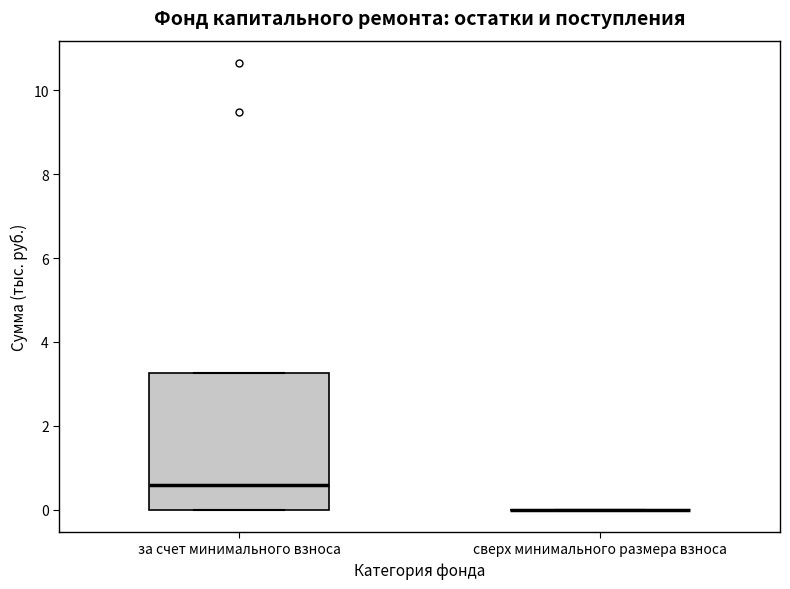

Reading left to right, read every box against the y-axis: the position of its median line, the range the box covers, and the ends of its whiskers. The values are not printed on the chart, so give them approximately, as read against the axis.

за счет минимального взноса: median 0.6, box 0.0 to 3.2, whiskers 0.0 to 3.2
сверх минимального размера взноса: box collapsed to a line at 0.0, whiskers 0.0 to 0.0